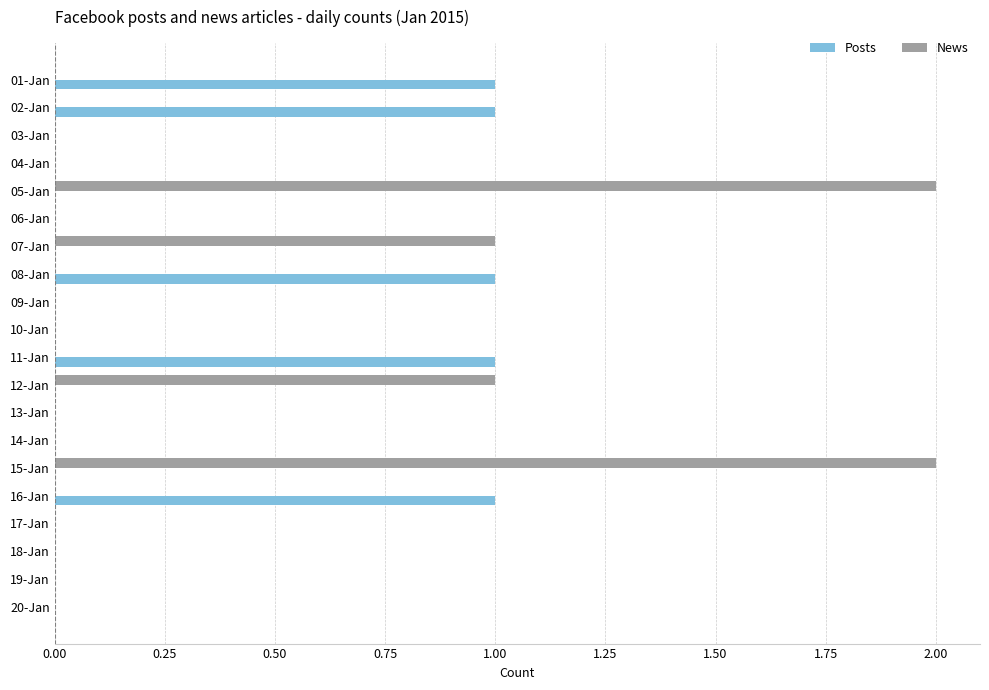

What is the sum of all News values?

6